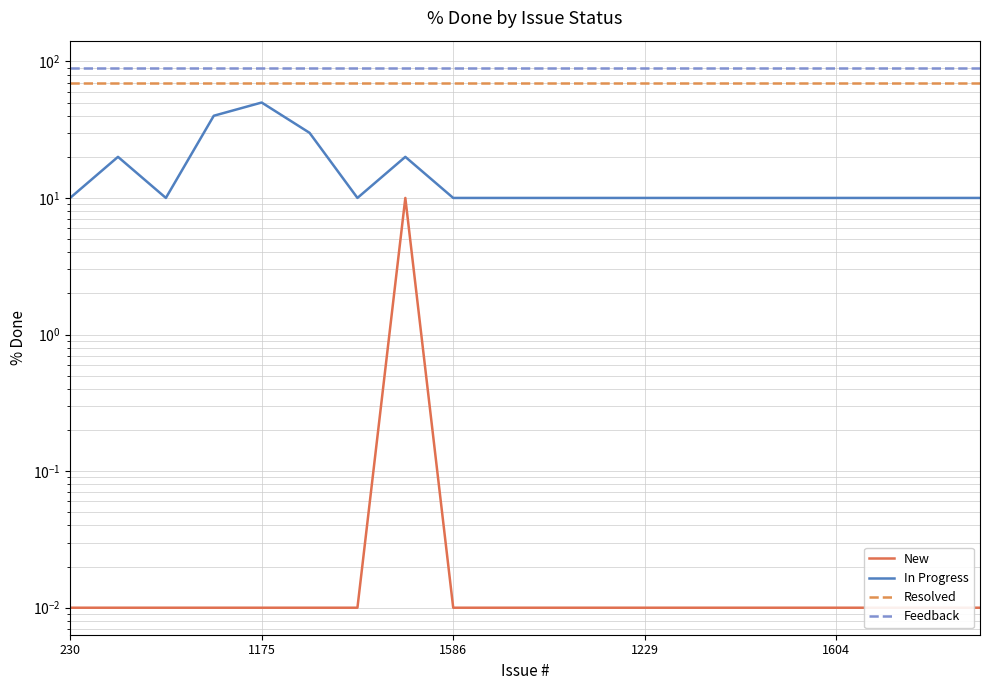

True or false: In Progress and Feedback intersect in this chart.

False